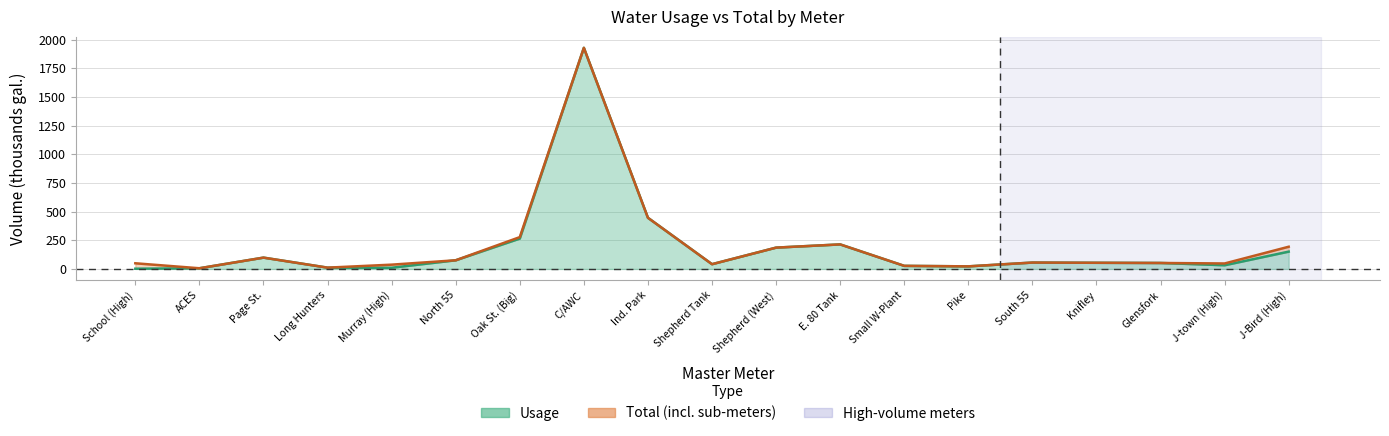

True or false: usage has a value of 32.2 at J-town (High).

True